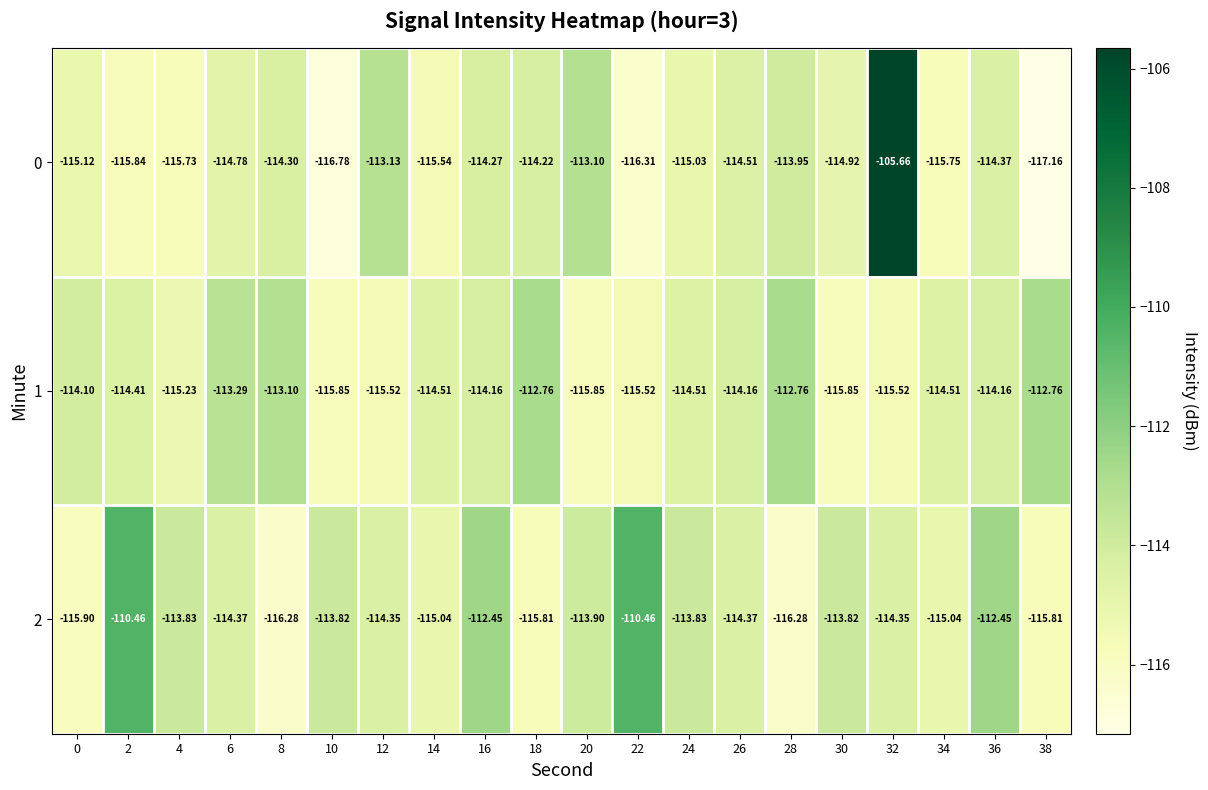

What is the total value across all series at 28?

-343.0